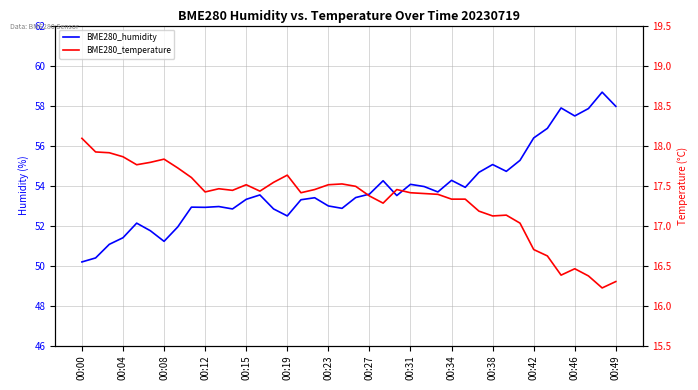

True or false: BME280_humidity has a value of 80.4 at 23.

False